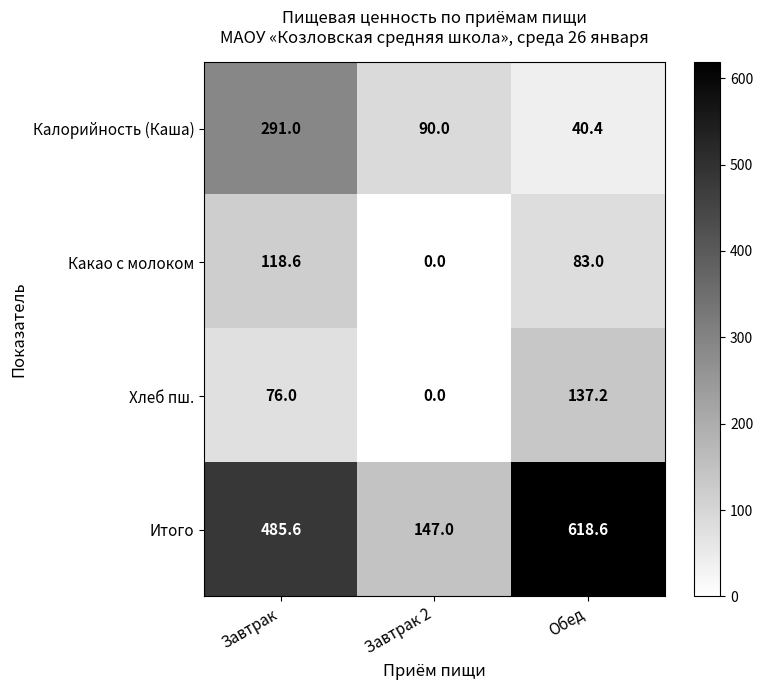

What is the difference between the Какао с молоком values at Обед and Завтрак?

35.6